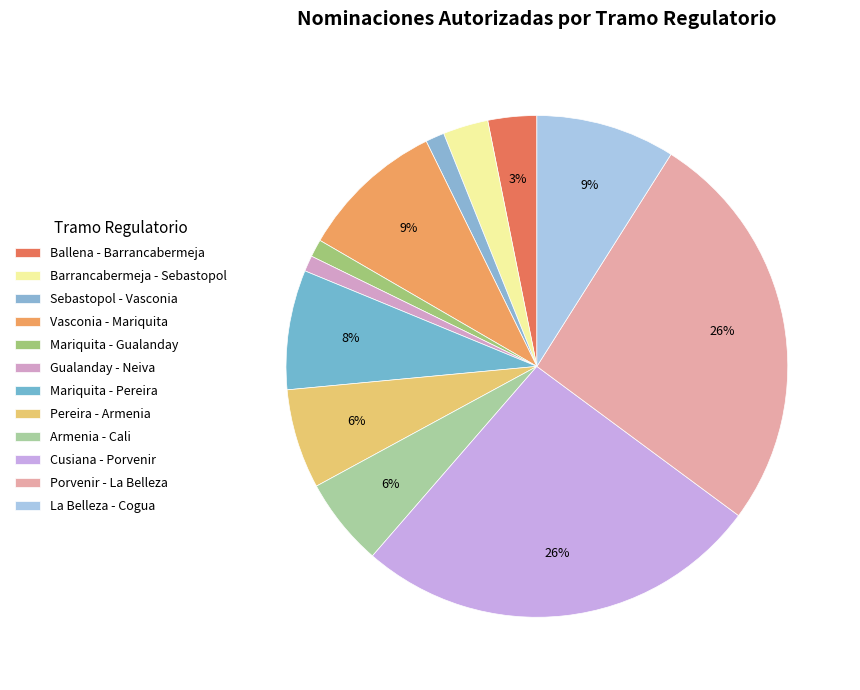

How many slices are in this pie chart?

12